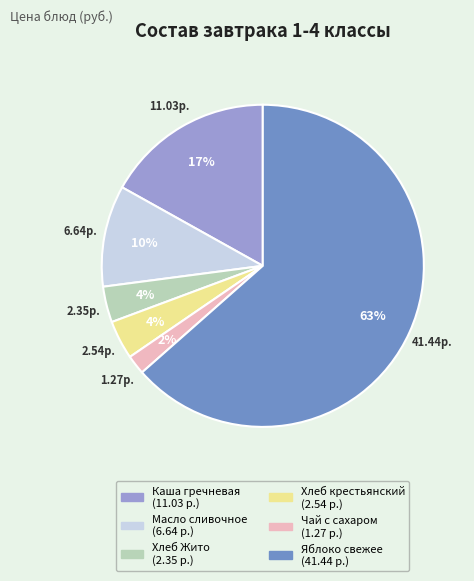

What is the largest slice in the pie chart?

Яблоко свежее